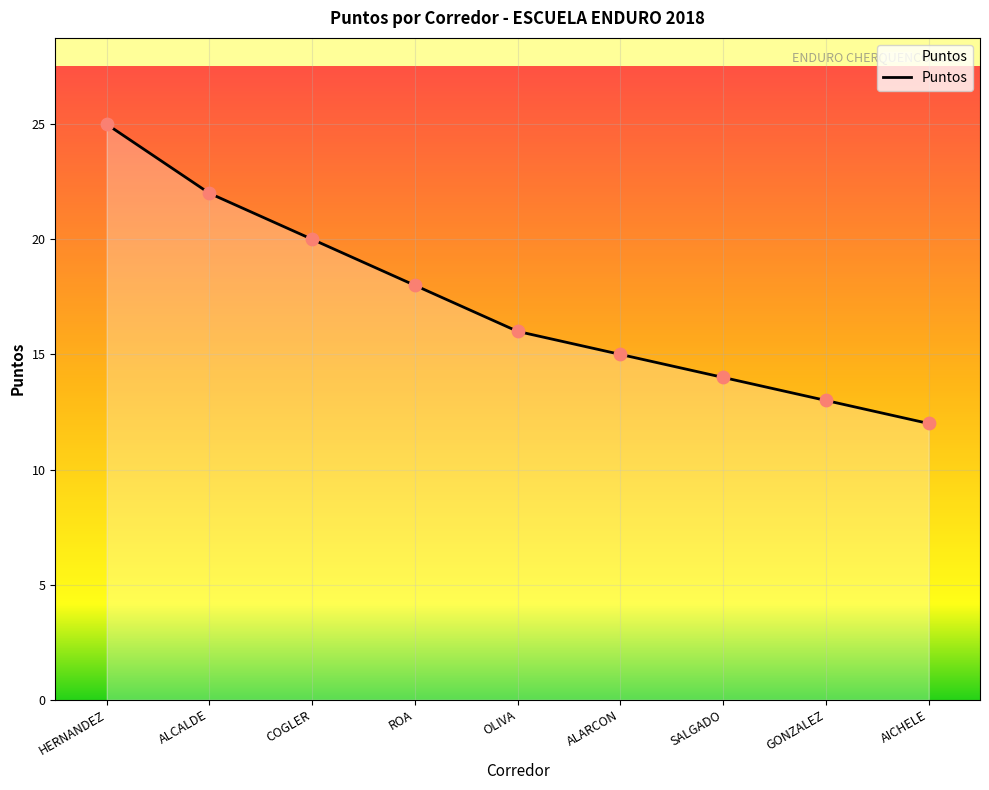

Which has a higher value, SALGADO or ROA?

ROA